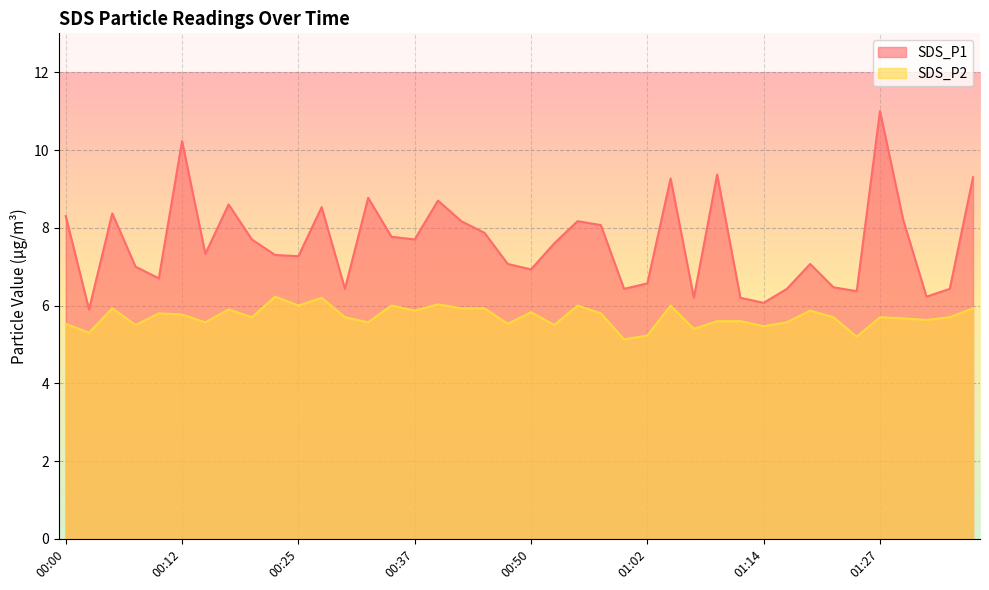

Rank the series by their average value, from highest to lowest.

SDS_P1, SDS_P2